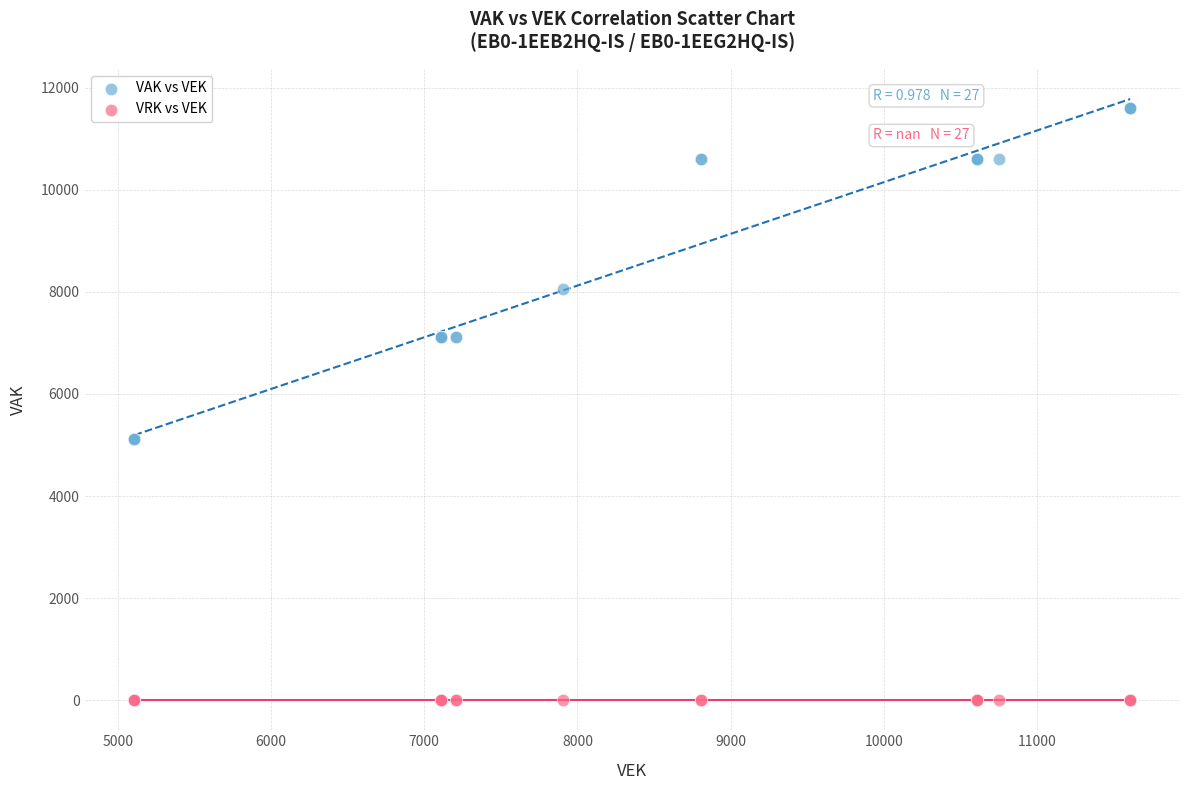

Which series contains the highest Y value?

VAK vs VEK